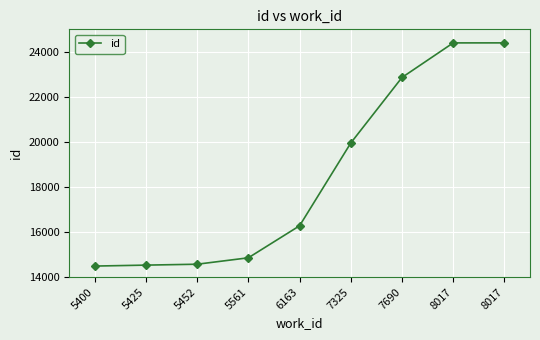

How many lines are shown in the chart?

1